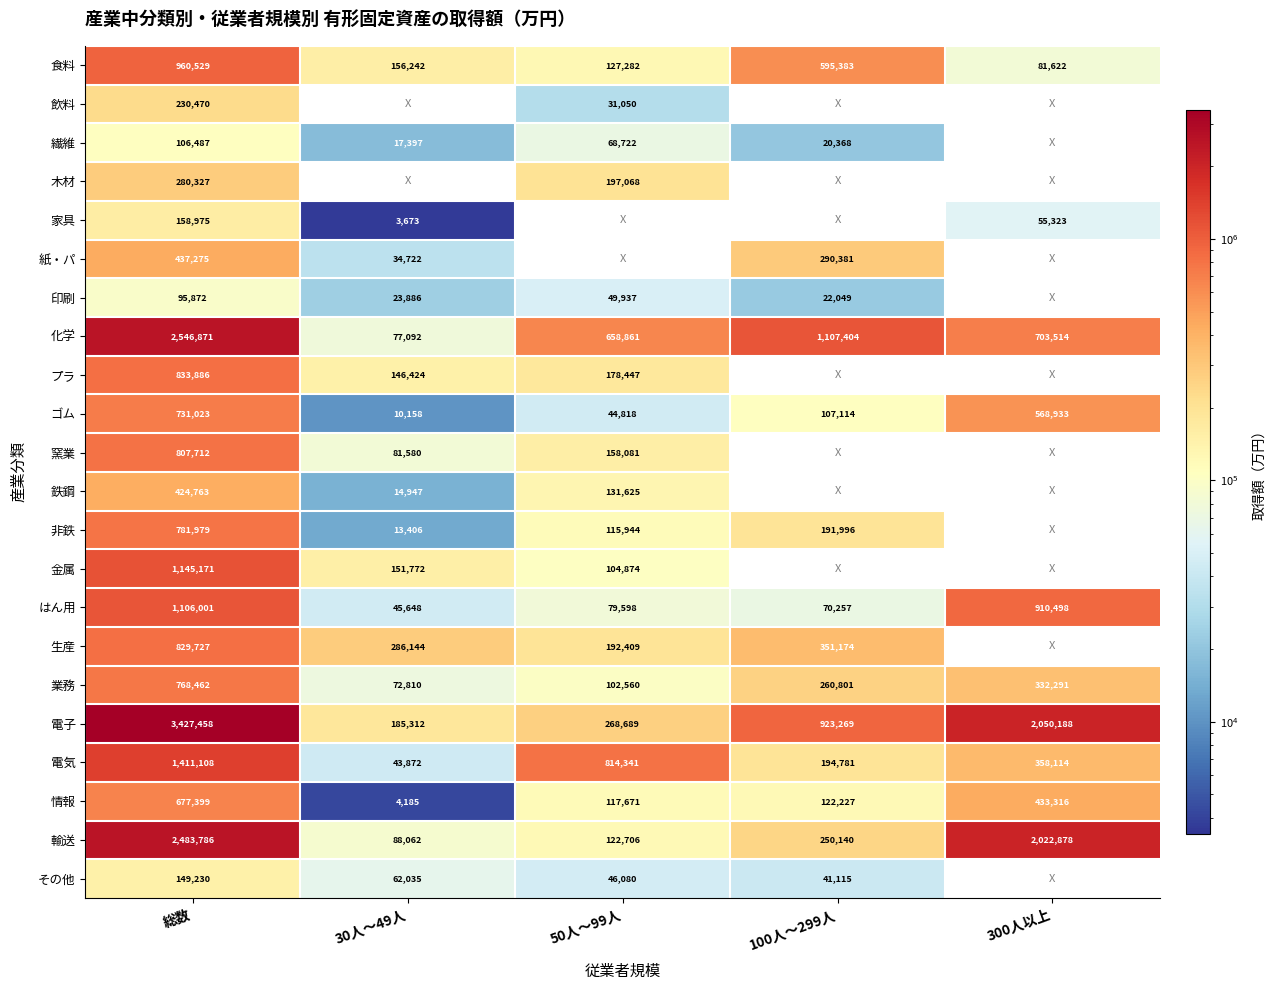

Is the value of 生産 at 50人～99人 greater than the value of 窯業 at 50人～99人?

Yes